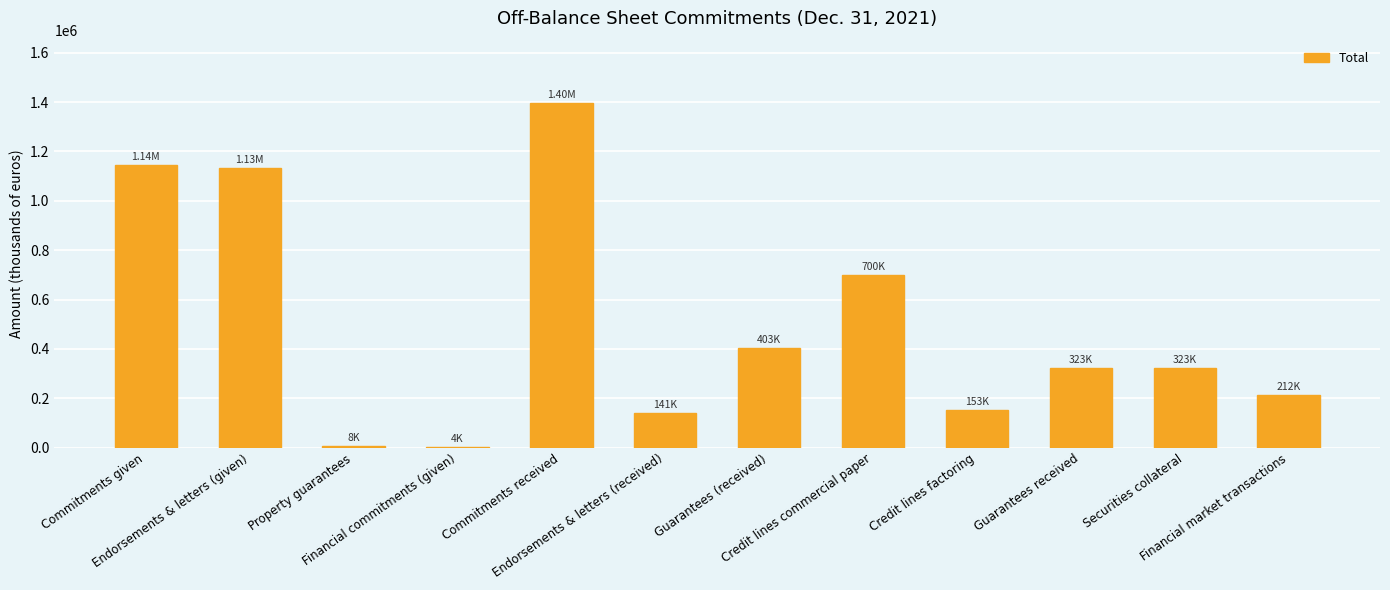

What is the sum of all values?

5942763